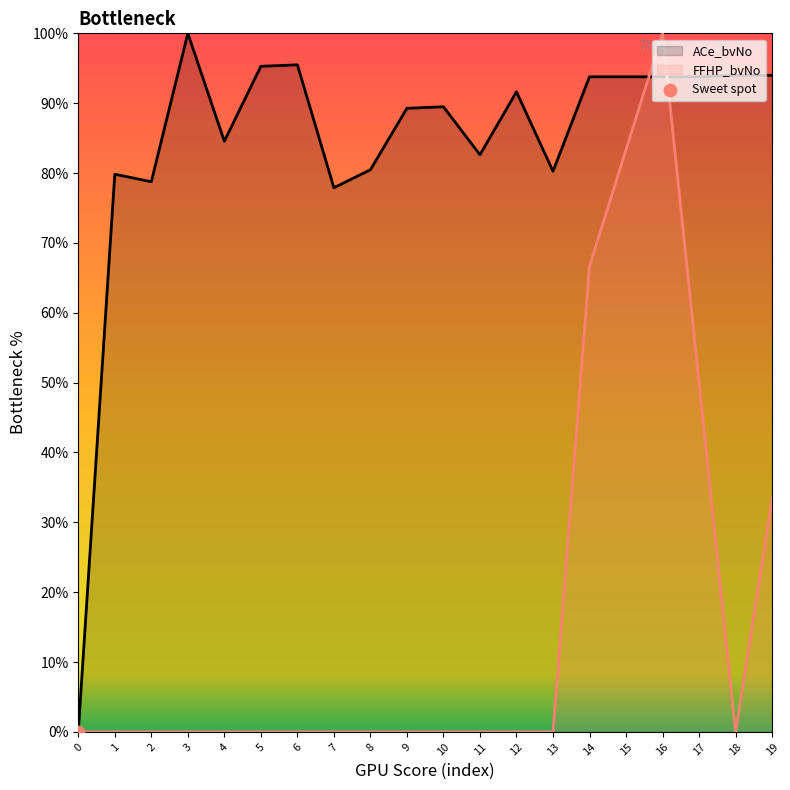

Is the value of ACe_bvNo at 5 greater than the value of FFHP_bvNo at 19?

Yes